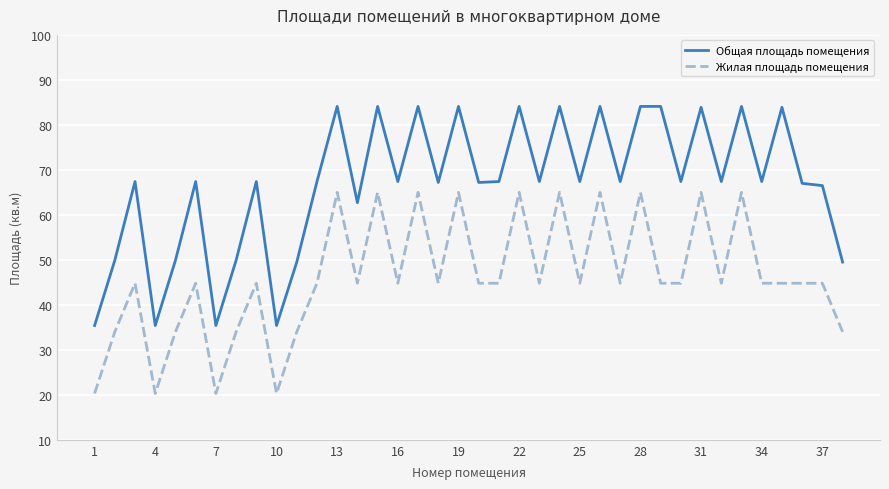

Which series has the largest total across all categories?

Общая площадь помещения